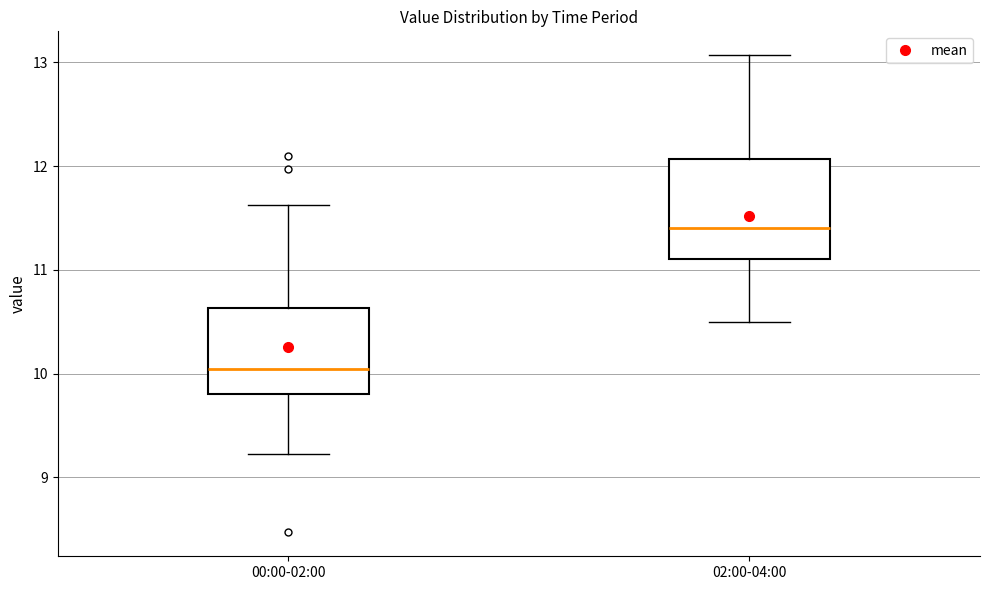

Which box is the tallest, from its lower edge to its upper edge?

02:00-04:00